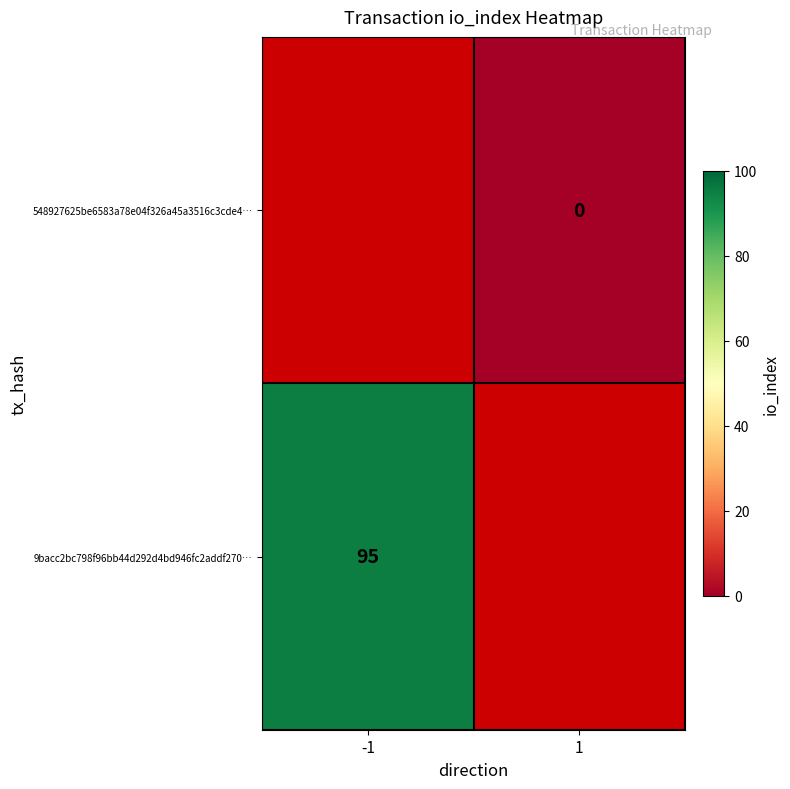

Count the number of data series in this chart.

2